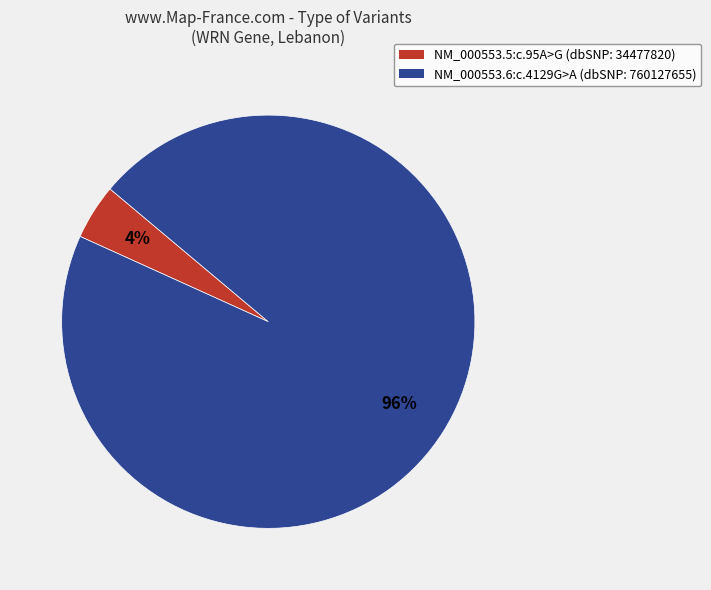

Which category has the smallest portion of the pie?

NM_000553.5:c.95A>G